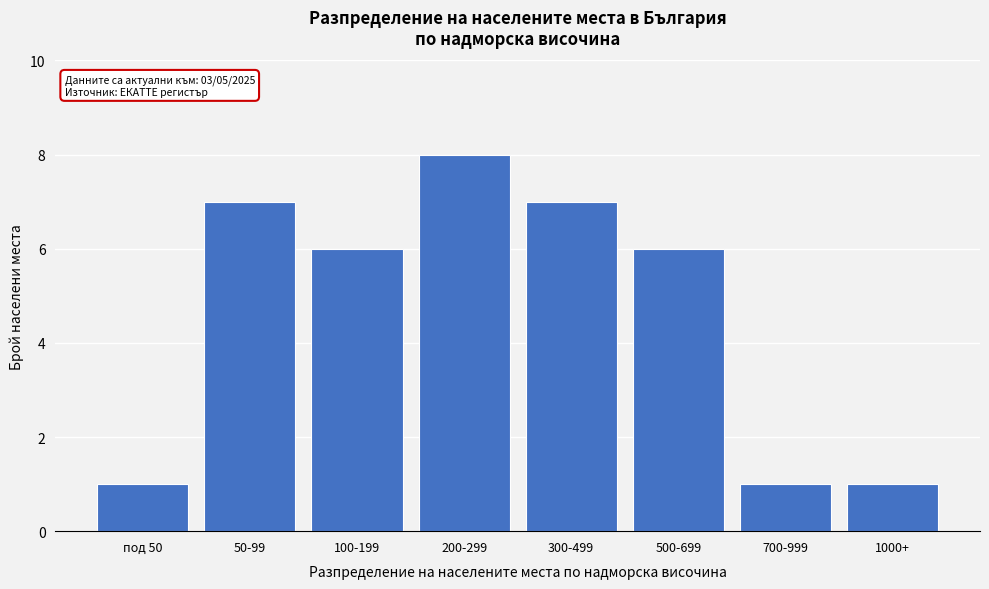

Reading left to right, list all the values displayed in this chart.

под 50=1	50-99=7	100-199=6	200-299=8	300-499=7	500-699=6	700-999=1	1000+=1